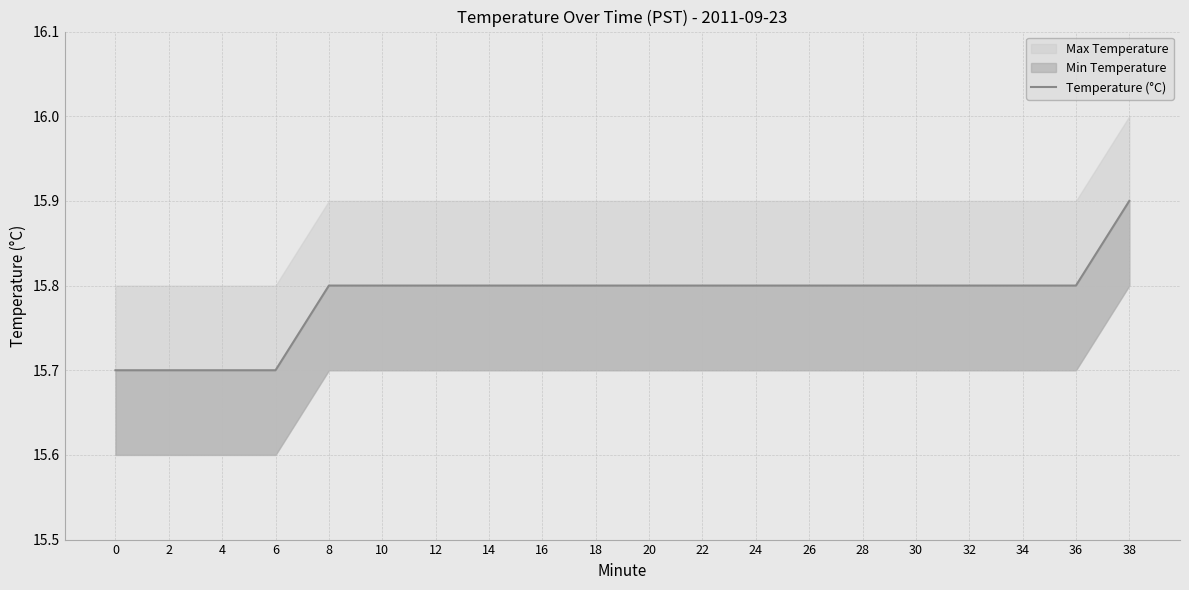

List the labels in order of value, smallest first.

0, 2, 4, 6, 8, 10, 12, 14, 16, 18, 20, 22, 24, 26, 28, 30, 32, 34, 36, 38